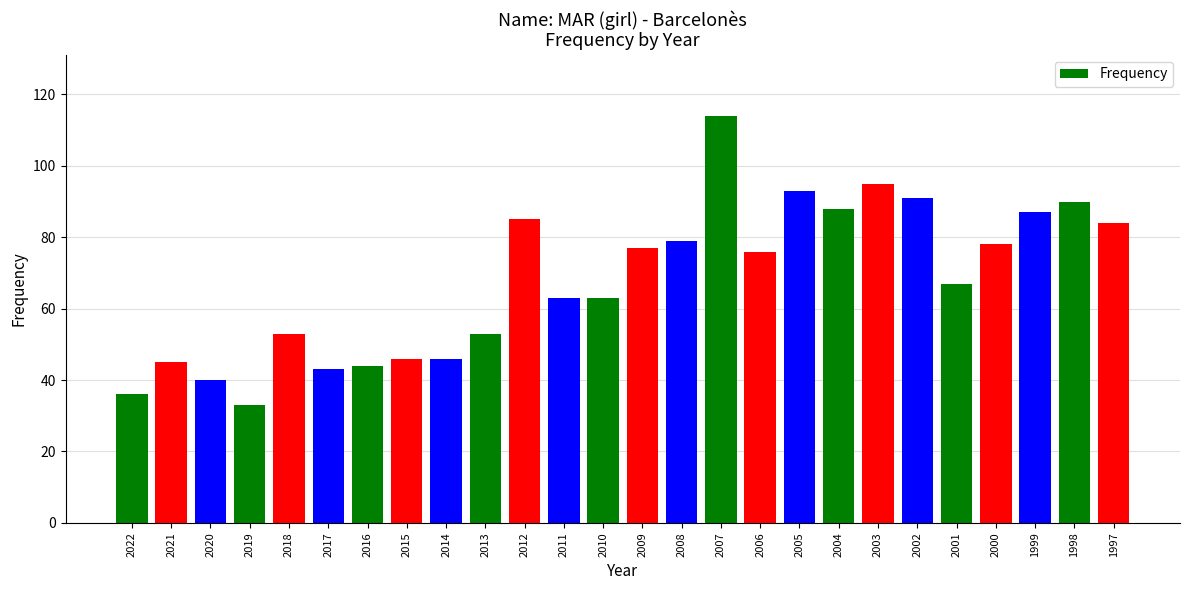

What is the smallest value displayed?

33